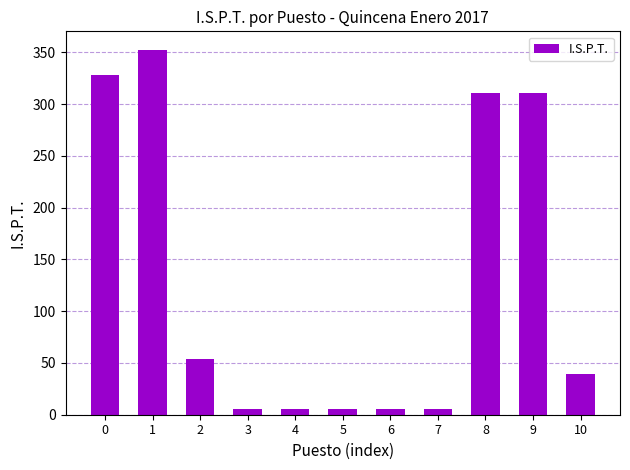

How many bars are there in total?

11